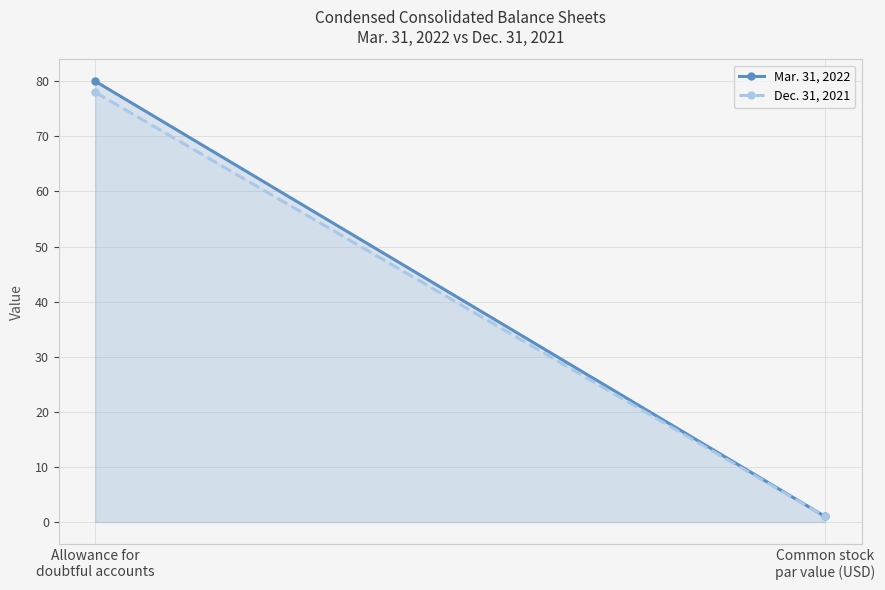

Rank the series by their average value, from lowest to highest.

Dec. 31, 2021, Mar. 31, 2022